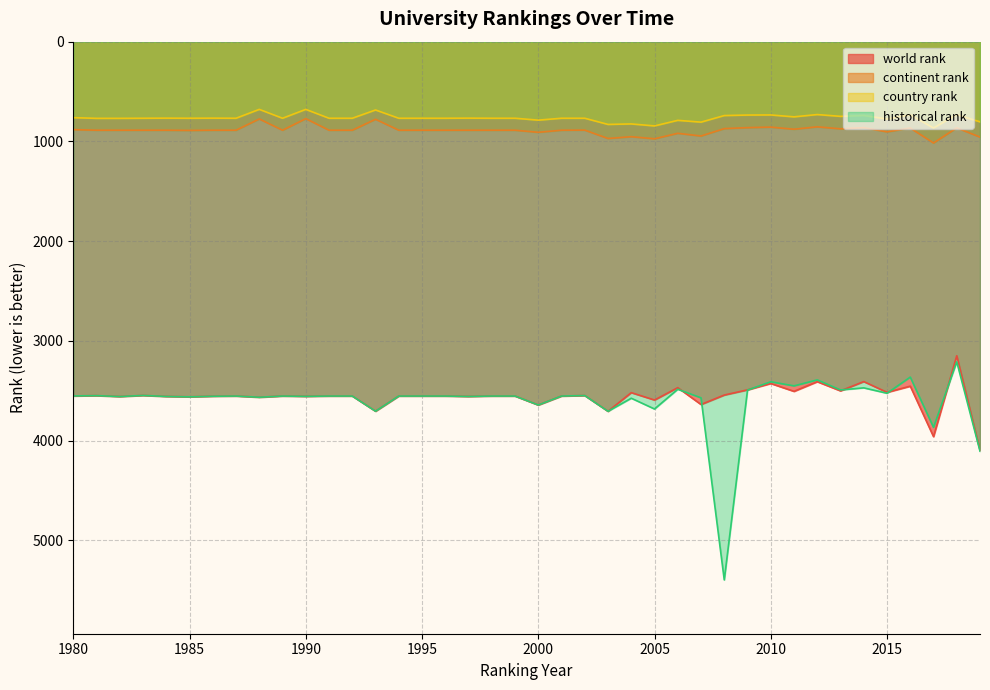

True or false: historical rank has more than 0 points higher than both neighbors.

True